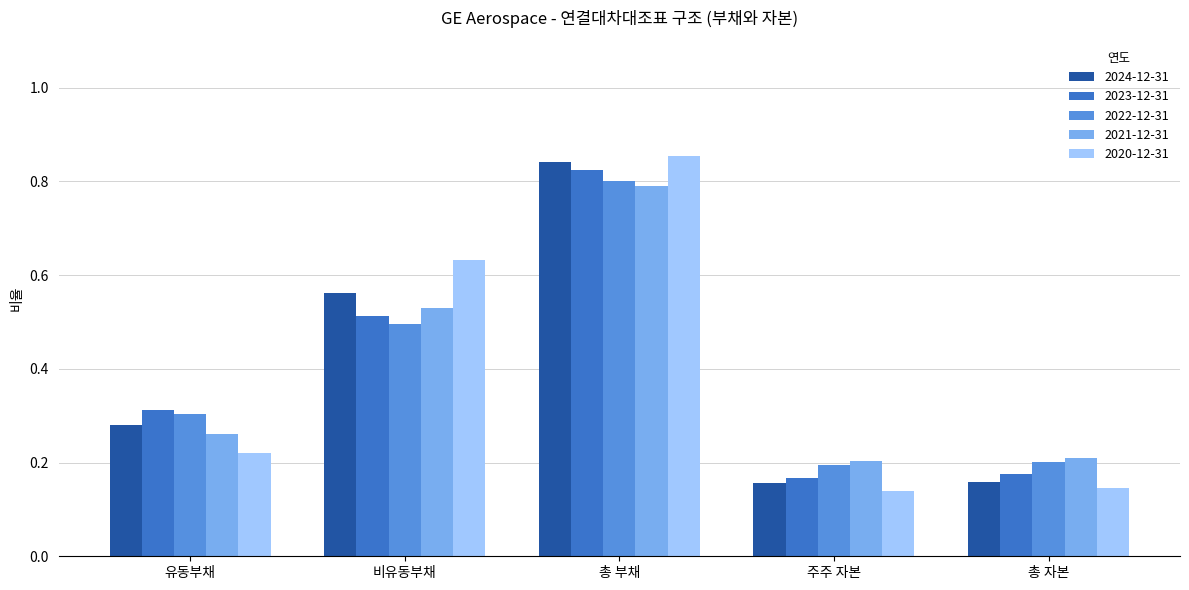

Are the bars grouped side by side (vs. stacked)?

Yes